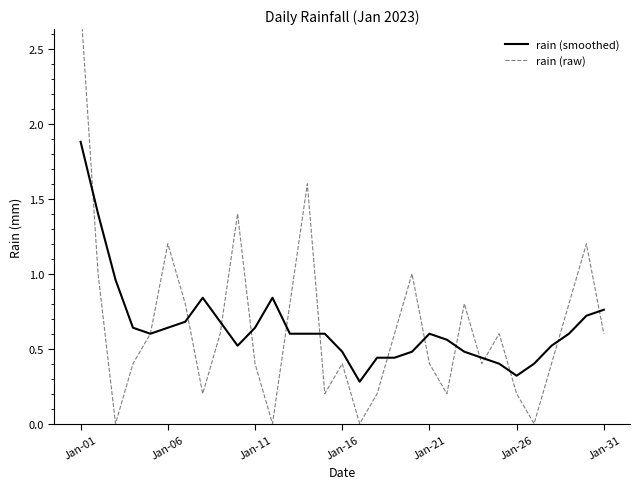

True or false: rain (raw) and rain (smoothed) intersect in this chart.

True